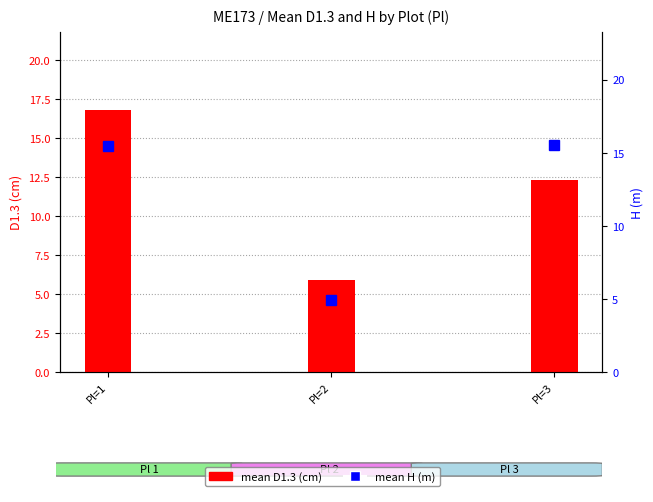

Where does the mean D1.3 (cm) series first go above 12?

Pl=1